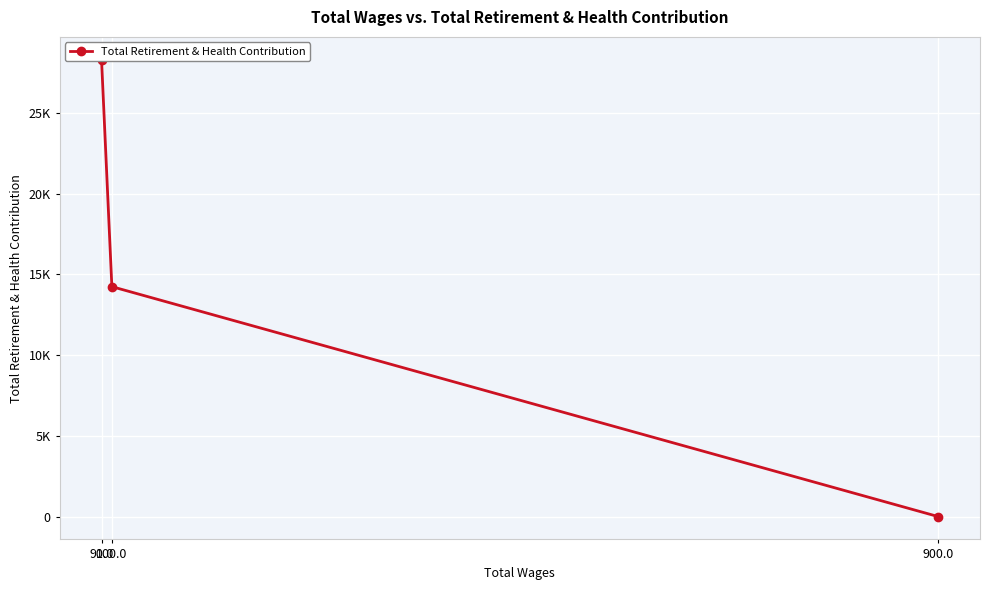

Is this an area chart (filled region under the line)?

No